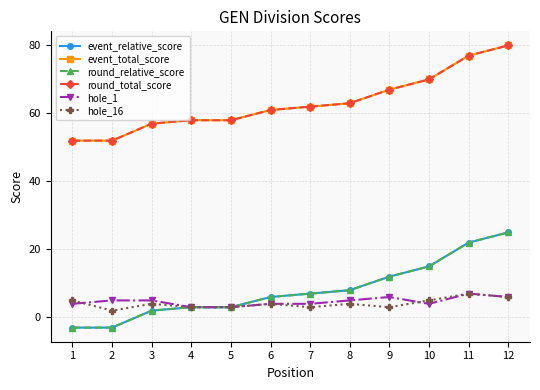

What is the total value across all series at 2?

105